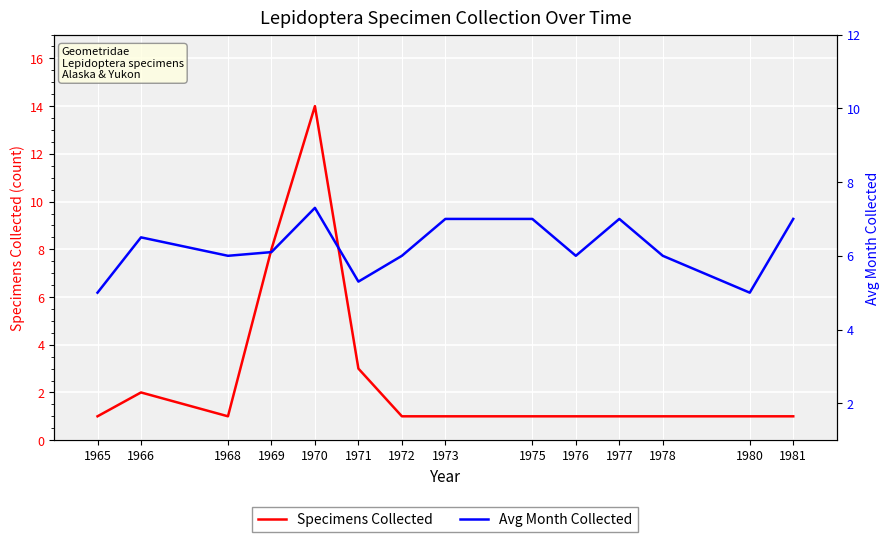

List the labels in order of Avg Month Collected value, smallest first.

1965, 1980, 1971, 1968, 1972, 1976, 1978, 1969, 1966, 1973, 1975, 1977, 1981, 1970